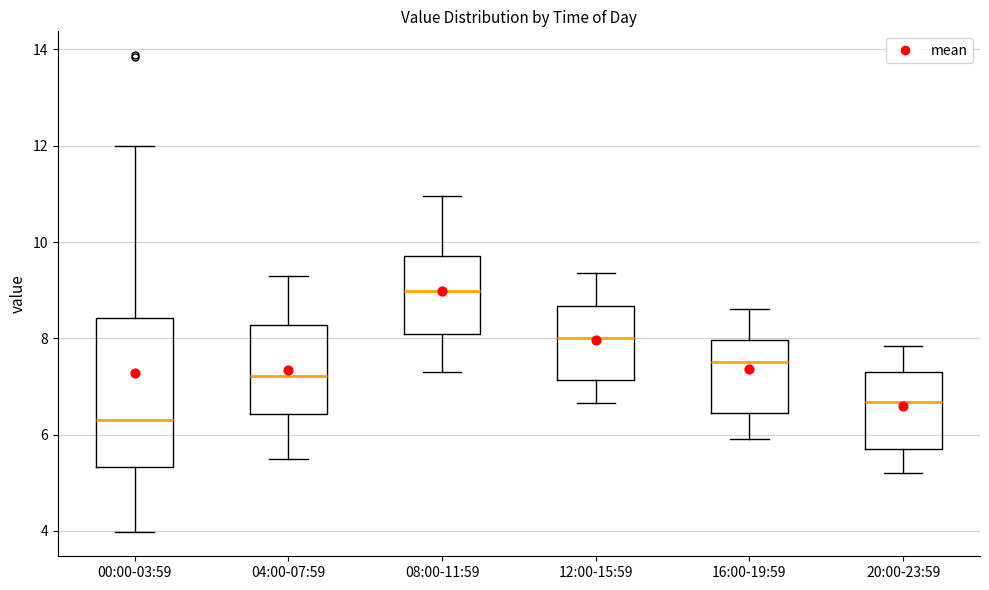

Which box has the highest median line?

08:00-11:59